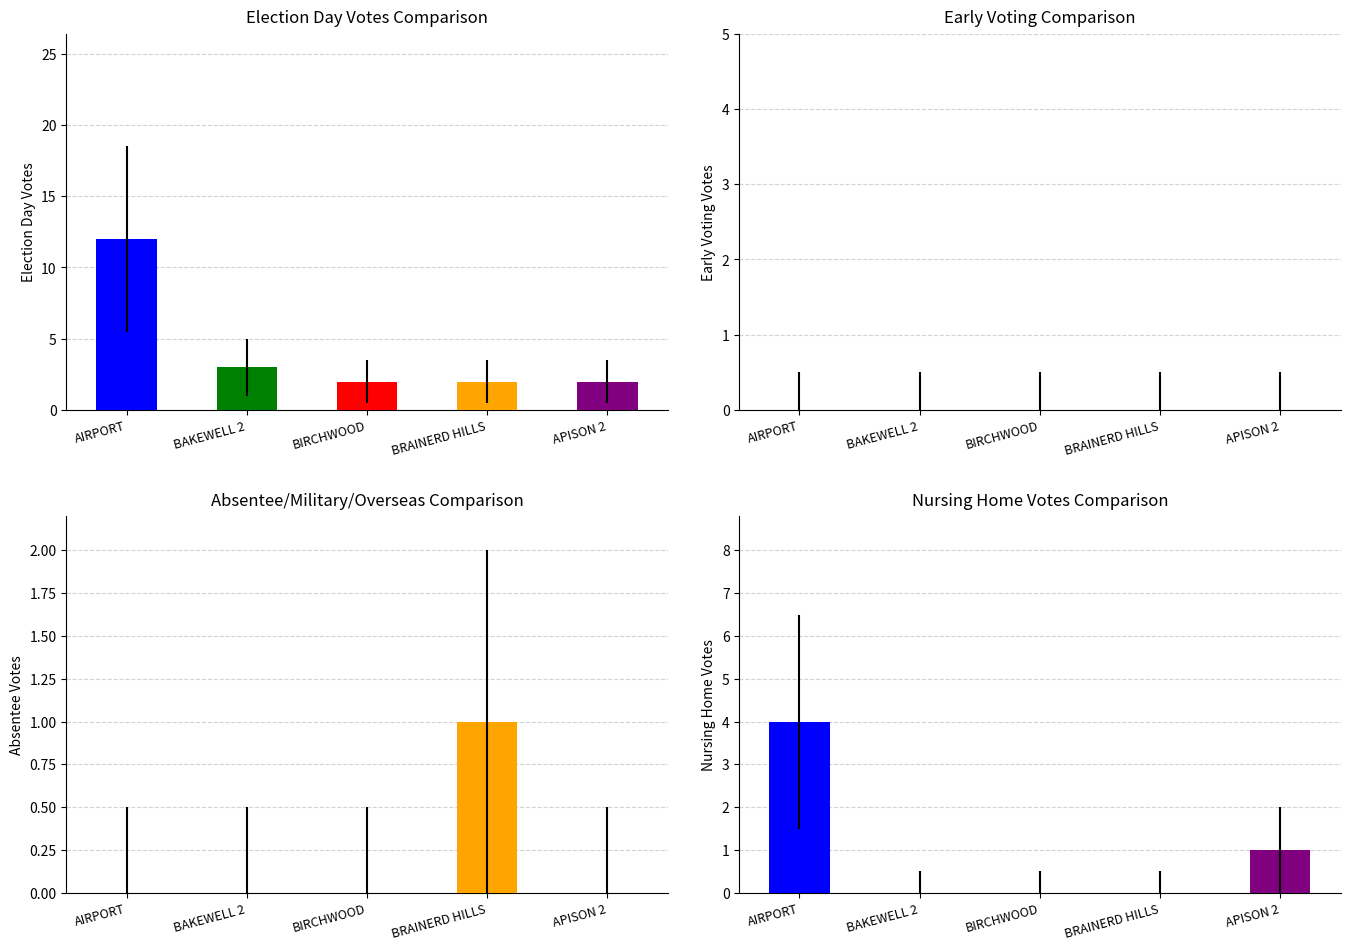

Are the bars horizontal?

No